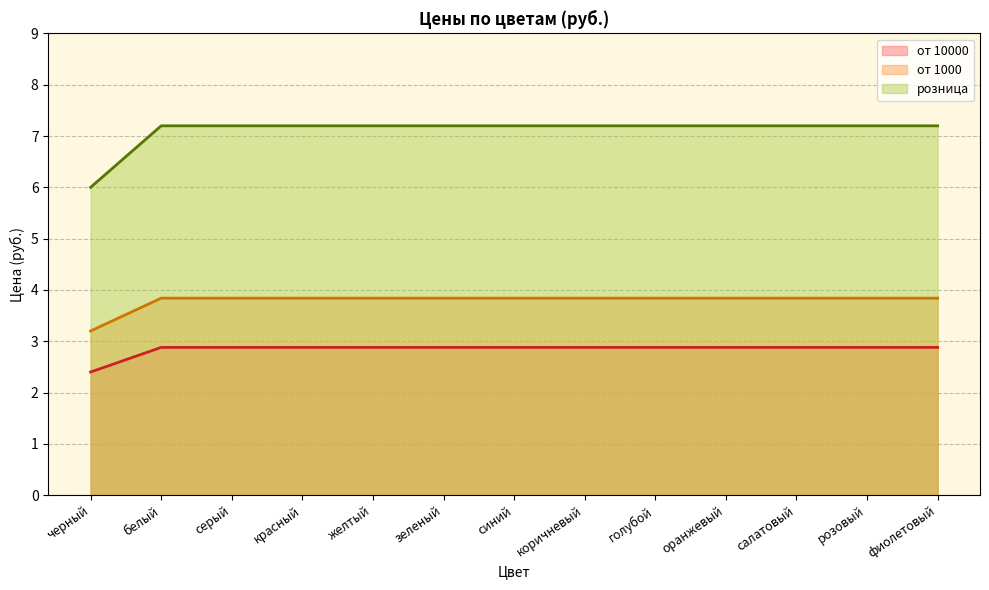

How many data points in розница are less than 7?

1